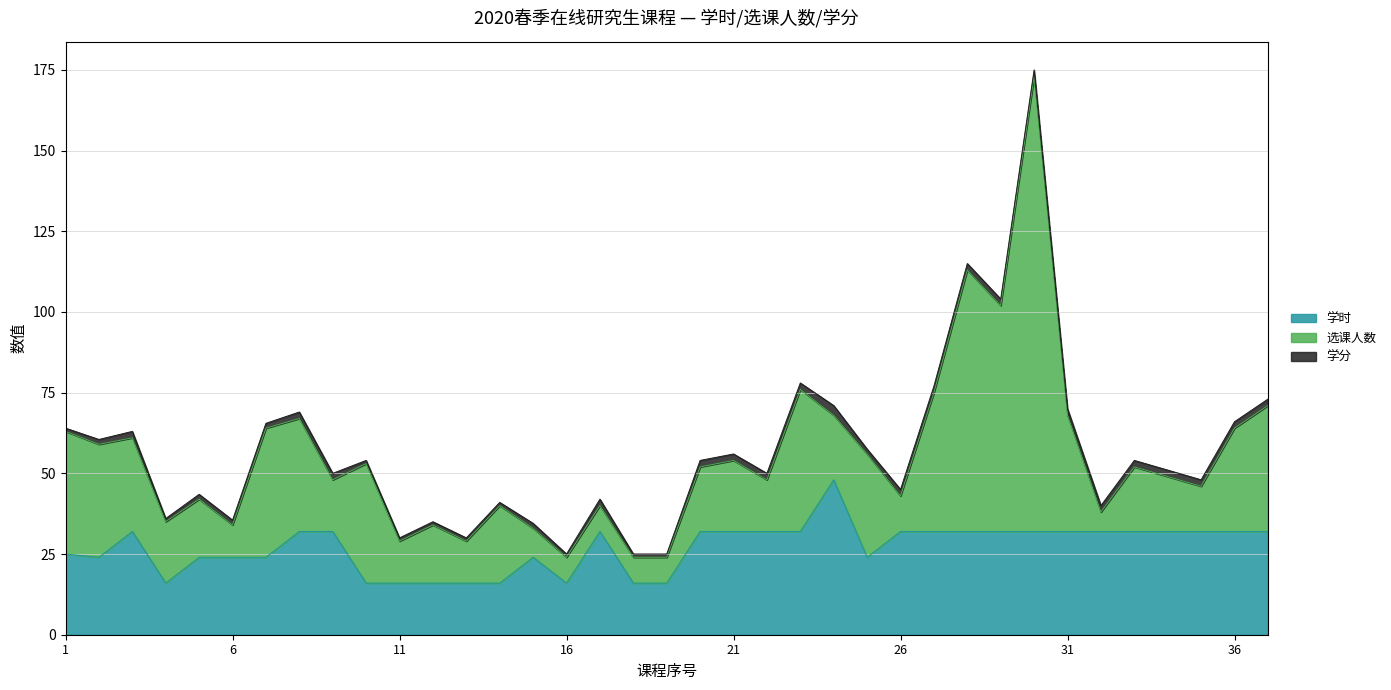

At which category is the sum across all series the highest?

30